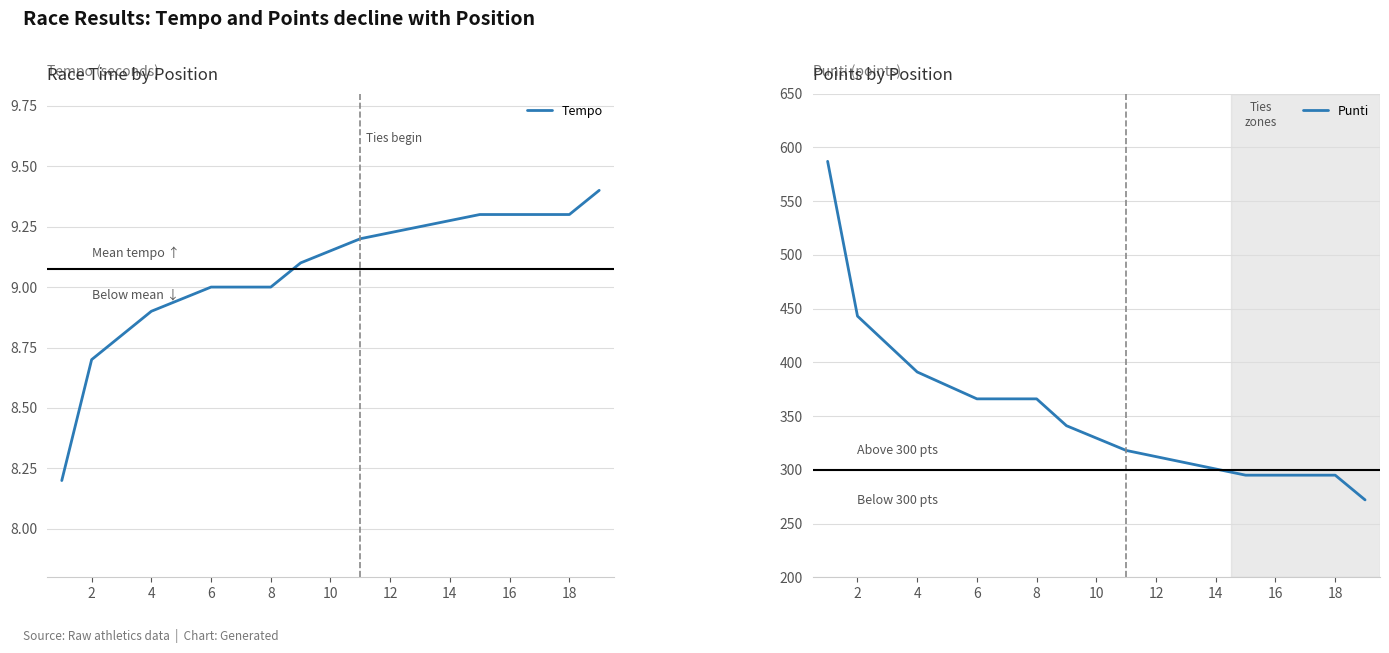

Rank the series by their average value, from lowest to highest.

Tempo, Punti